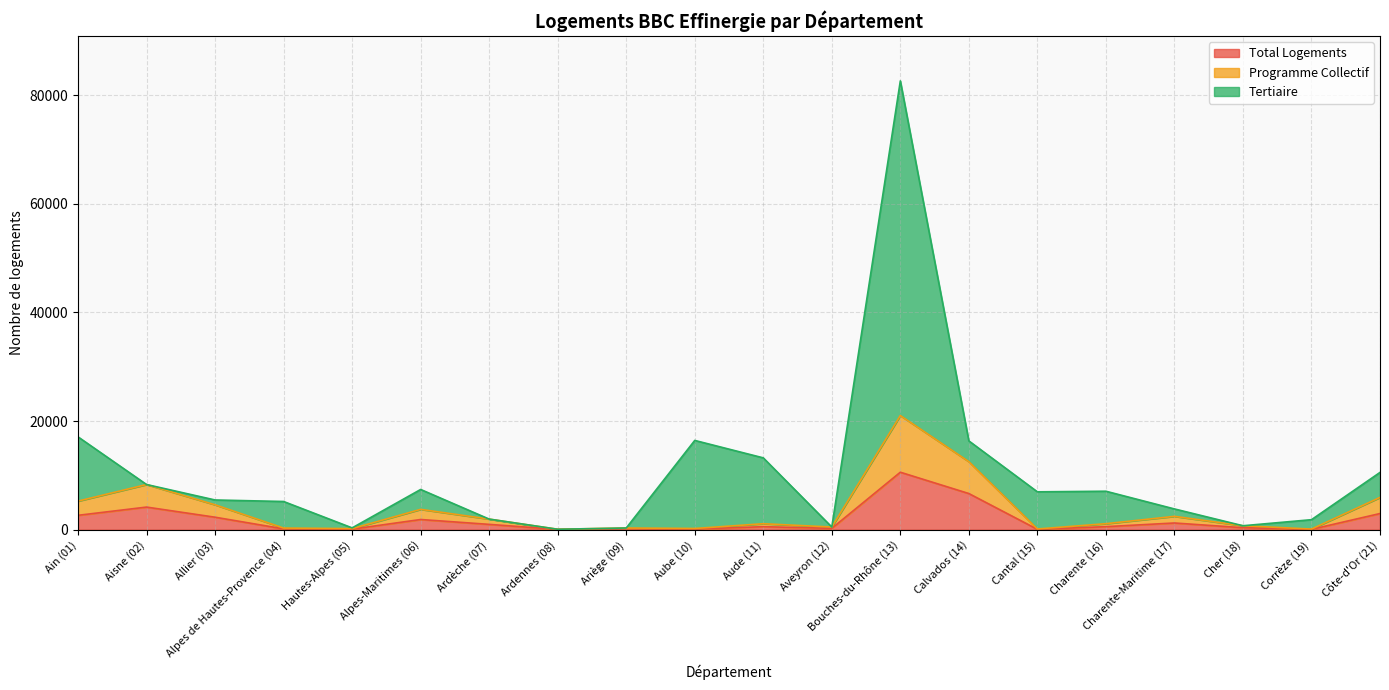

At which label does Total Logements reach its peak?

Bouches-du-Rhône (13)